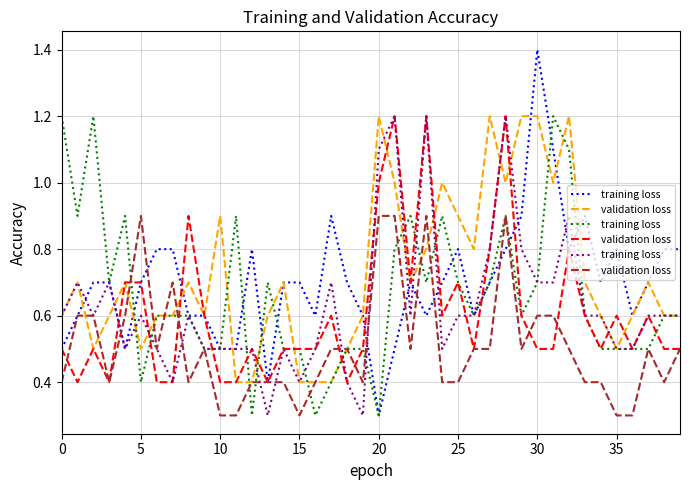

Which series ends up on top after the final intersection of validation loss and training loss?

training loss